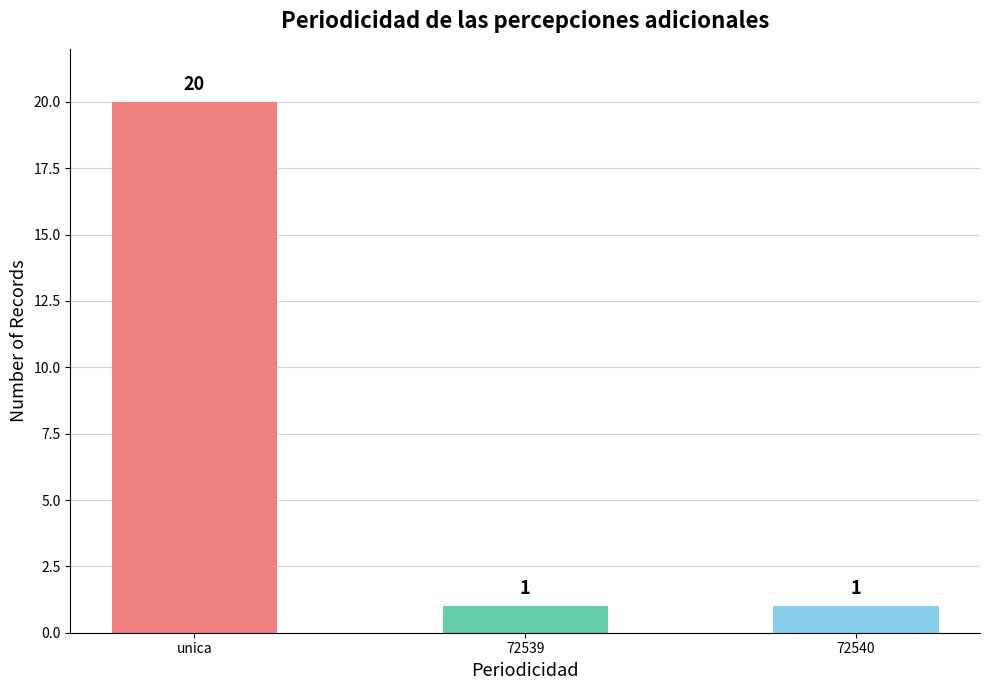

What is the difference between the maximum and minimum values?

19